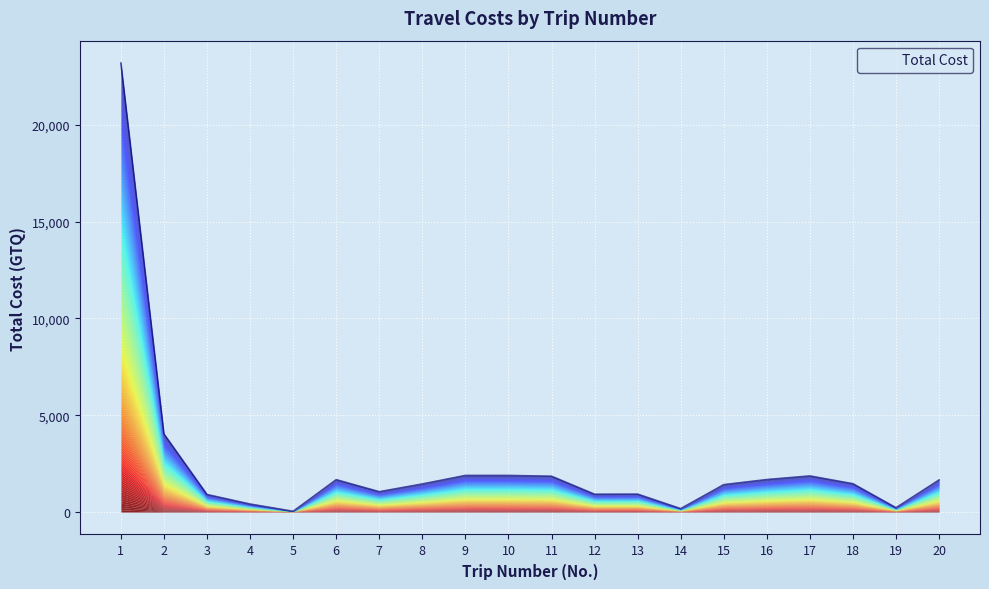

What is the minimum value shown in the chart?

38.0